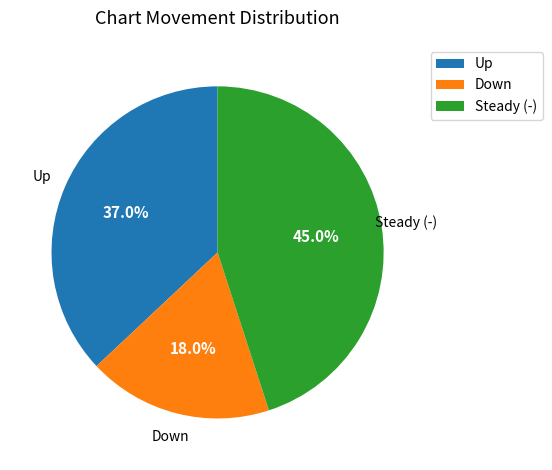

To the nearest percent, what is the difference between the largest and smallest slice percentages?

27%